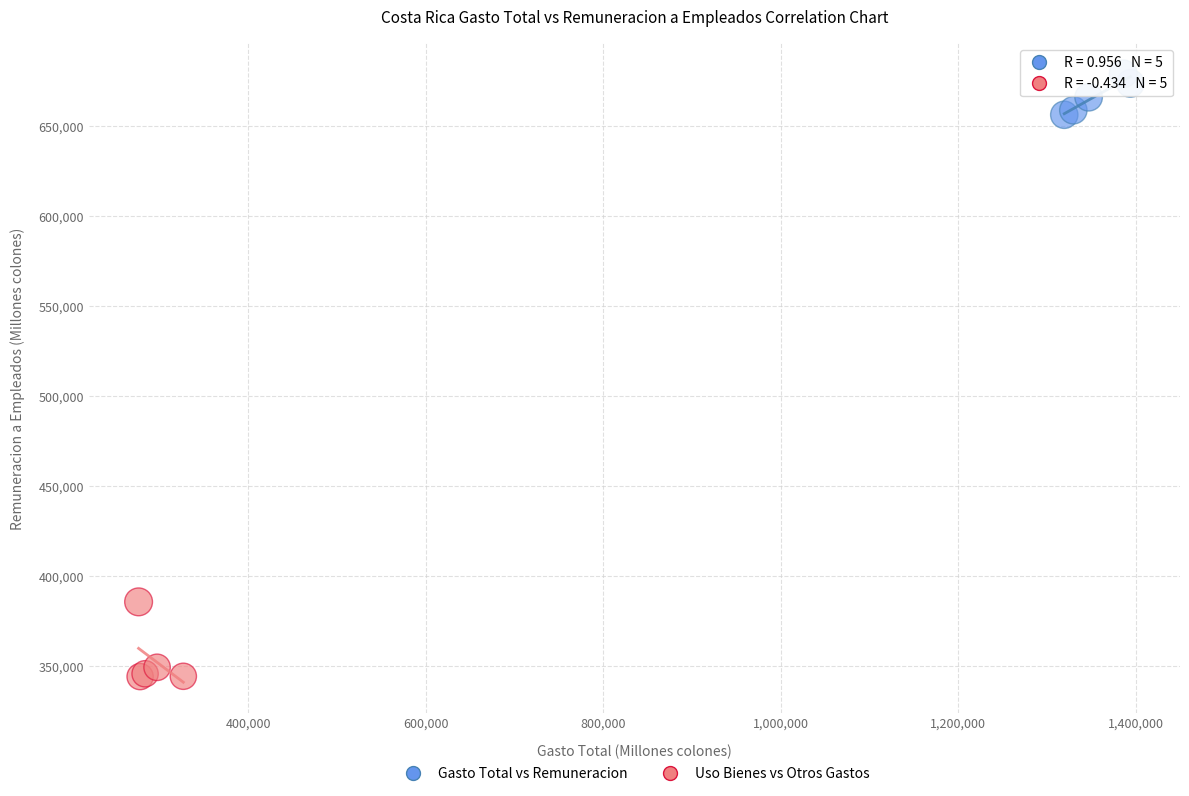

Which series contains the highest Y value?

Gasto Total vs Remuneracion